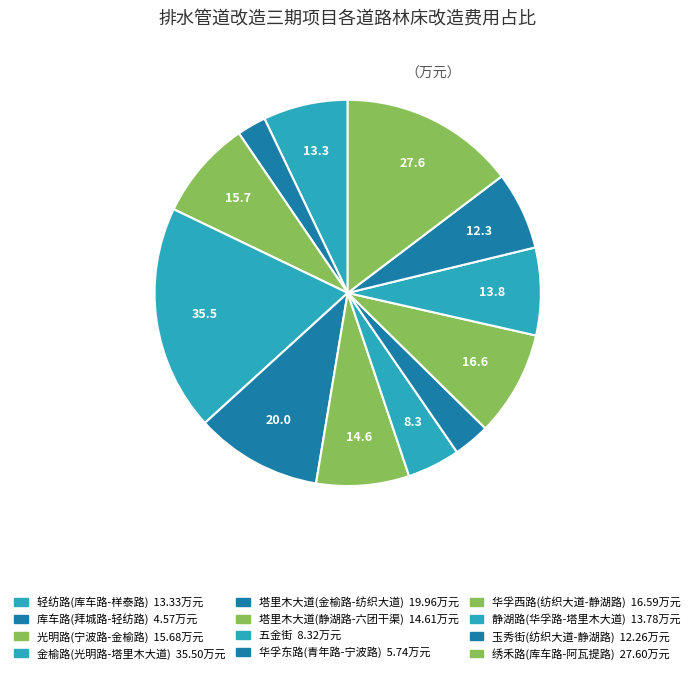

Count the number of slices in the pie.

12